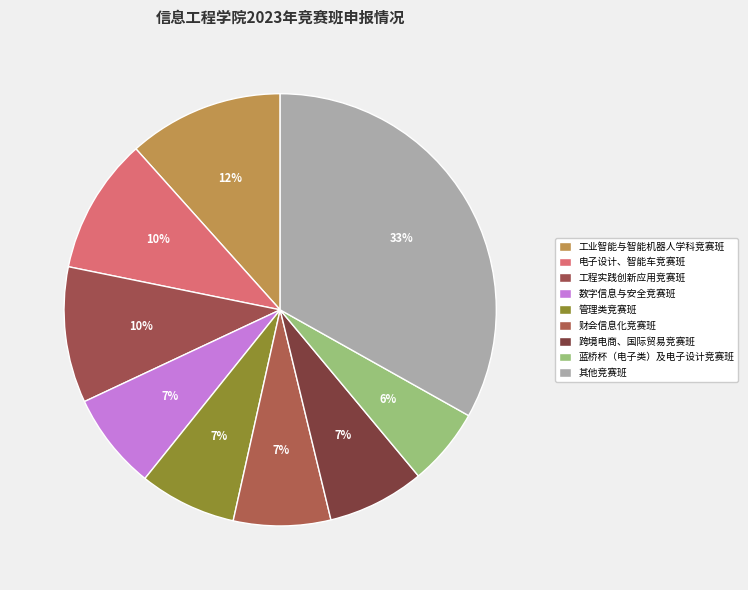

How many segments does this pie chart have?

9